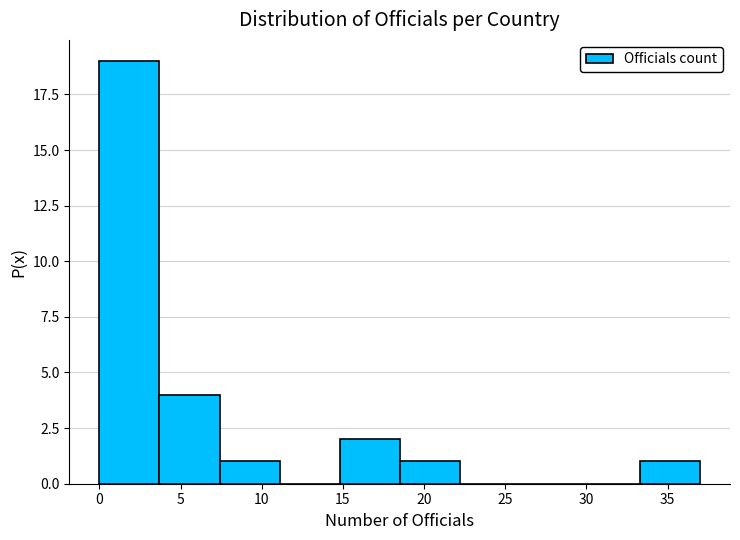

Over which range of the x-axis is the bar tallest?

0.0 to 3.7